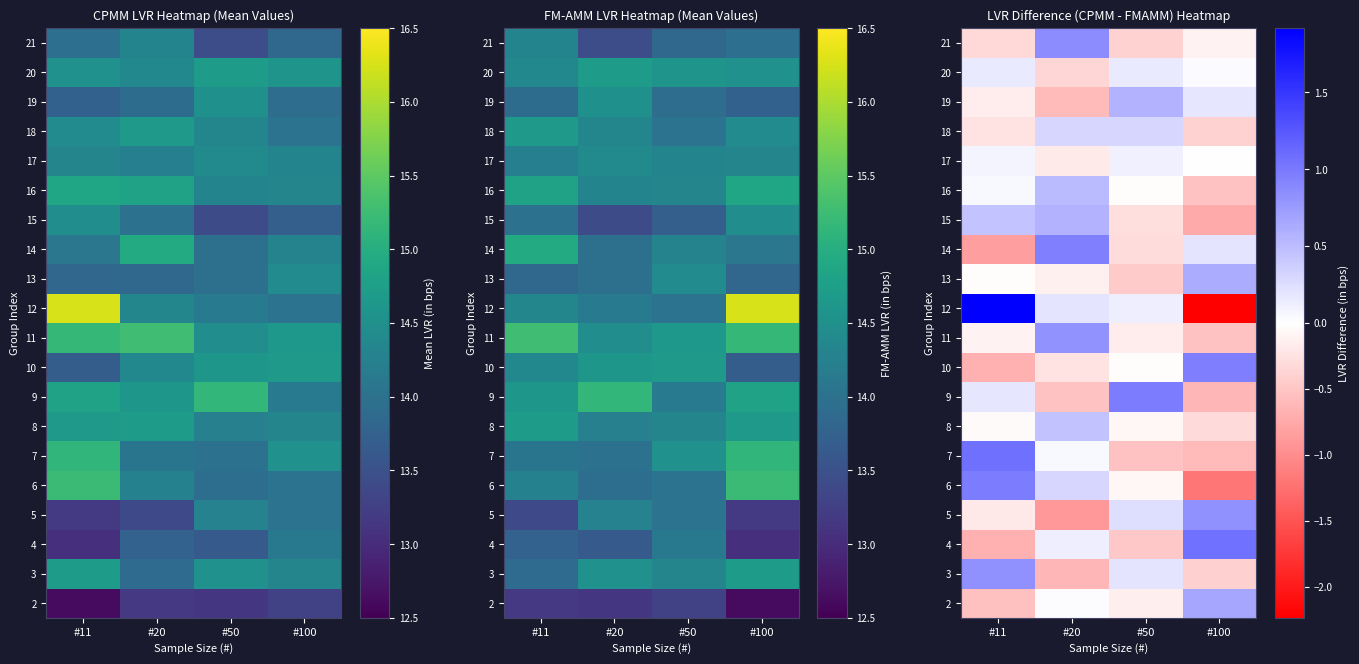

Is it true that 10 equals -1.0 at #11?

False